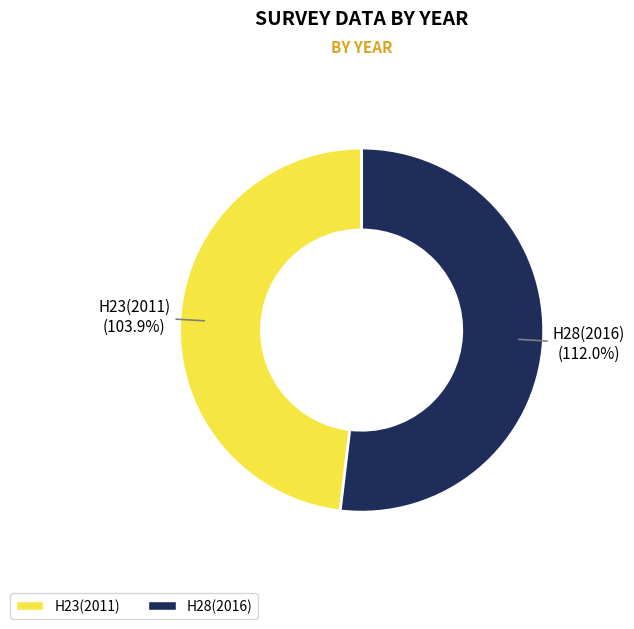

What is the ratio of the value at H23(2011) to the value at H28(2016)?

0.9